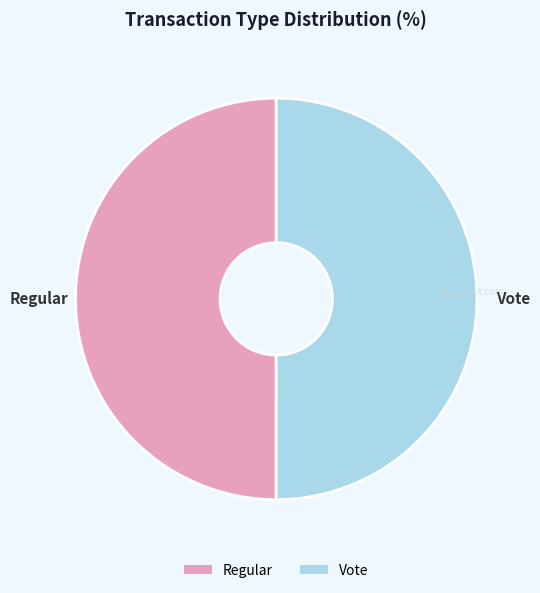

Count the number of slices in the pie.

2